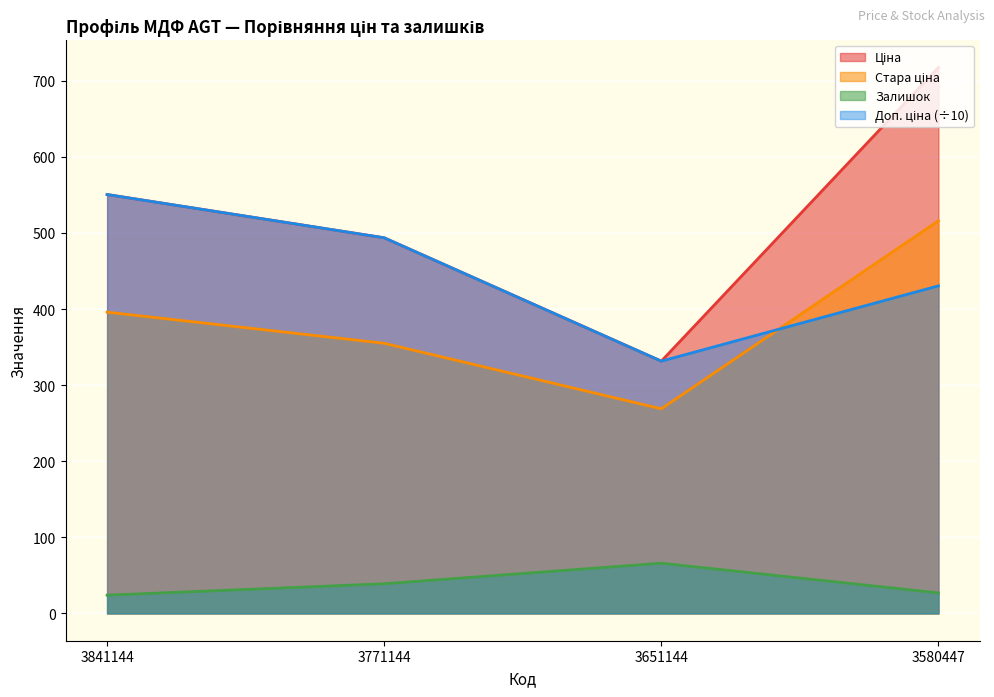

At which label does Доп. ціна first exceed 493?

3841144